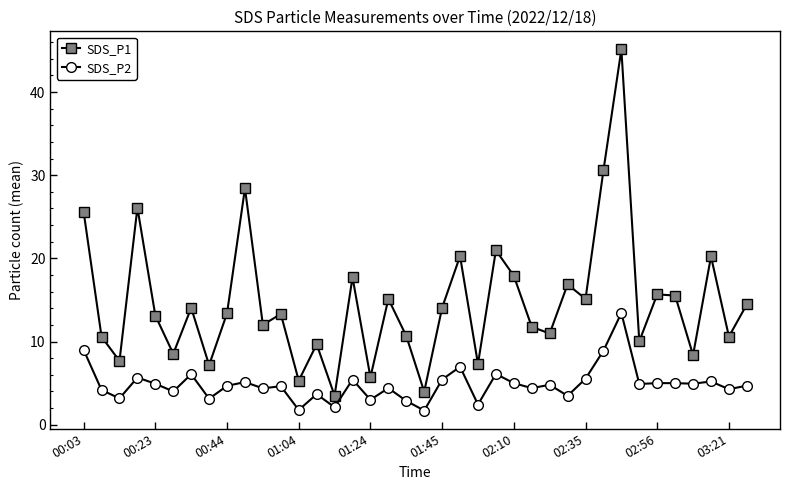

In SDS_P2, how many points are lower than both neighbors (excluding endpoints)?

14